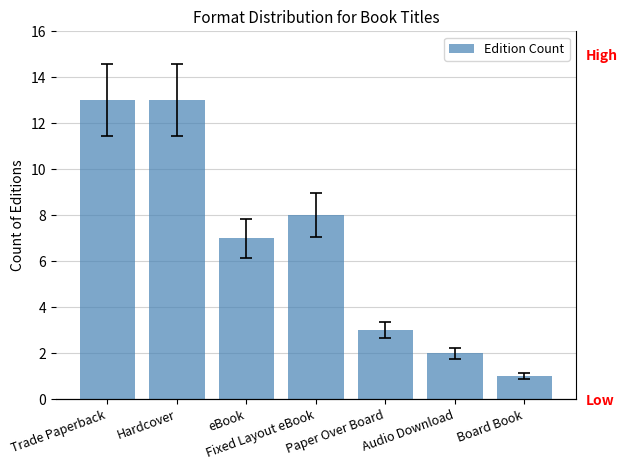

True or false: the data shows 1 at Board Book.

True